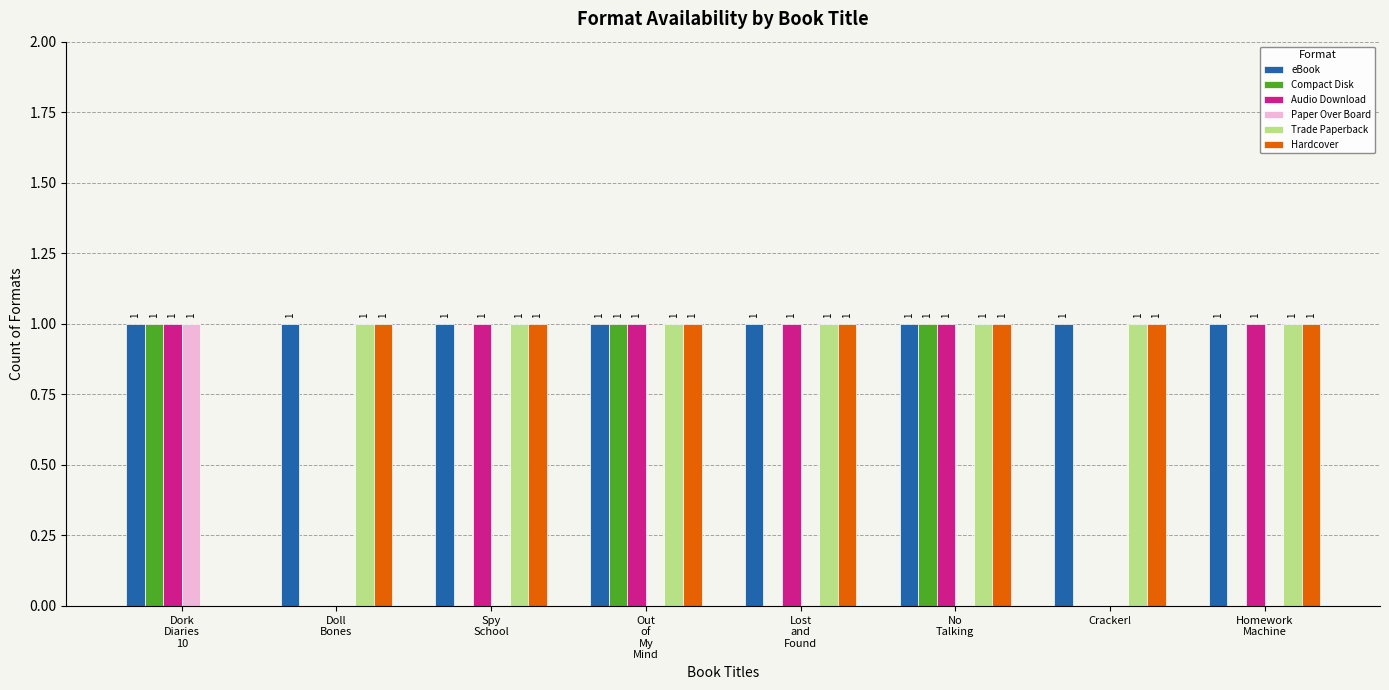

What is the sum of all Hardcover values?

7